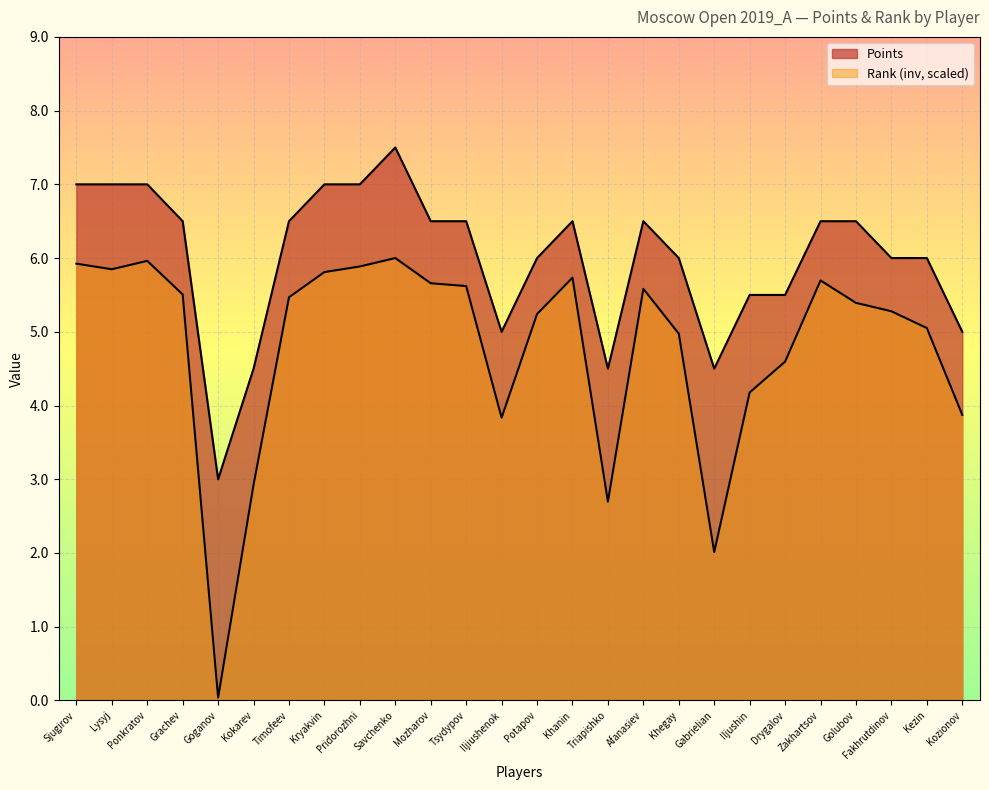

Reading right to left, transcribe all the data shown in this chart.

Rank: Kozionov=3.9	Kezin=5.1	Fakhrutdinov=5.3	Golubov=5.4	Zakhartsov=5.7	Drygalov=4.6	Iljushin=4.2	Gabrielian=2.0	Khegay=5.0	Afanasiev=5.6	Triapishko=2.7	Khanin=5.7	Potapov=5.2	Iljiushenok=3.8	Tsydypov=5.6	Mozharov=5.7	Savchenko=6.0	Pridorozhni=5.9	Kryakvin=5.8	Timofeev=5.5	Kokarev=2.9	Goganov=0.0	Grachev=5.5	Ponkratov=6.0	Lysyj=5.8	Sjugirov=5.9
Points: Kozionov=5.0	Kezin=6.0	Fakhrutdinov=6.0	Golubov=6.5	Zakhartsov=6.5	Drygalov=5.5	Iljushin=5.5	Gabrielian=4.5	Khegay=6.0	Afanasiev=6.5	Triapishko=4.5	Khanin=6.5	Potapov=6.0	Iljiushenok=5.0	Tsydypov=6.5	Mozharov=6.5	Savchenko=7.5	Pridorozhni=7.0	Kryakvin=7.0	Timofeev=6.5	Kokarev=4.5	Goganov=3.0	Grachev=6.5	Ponkratov=7.0	Lysyj=7.0	Sjugirov=7.0